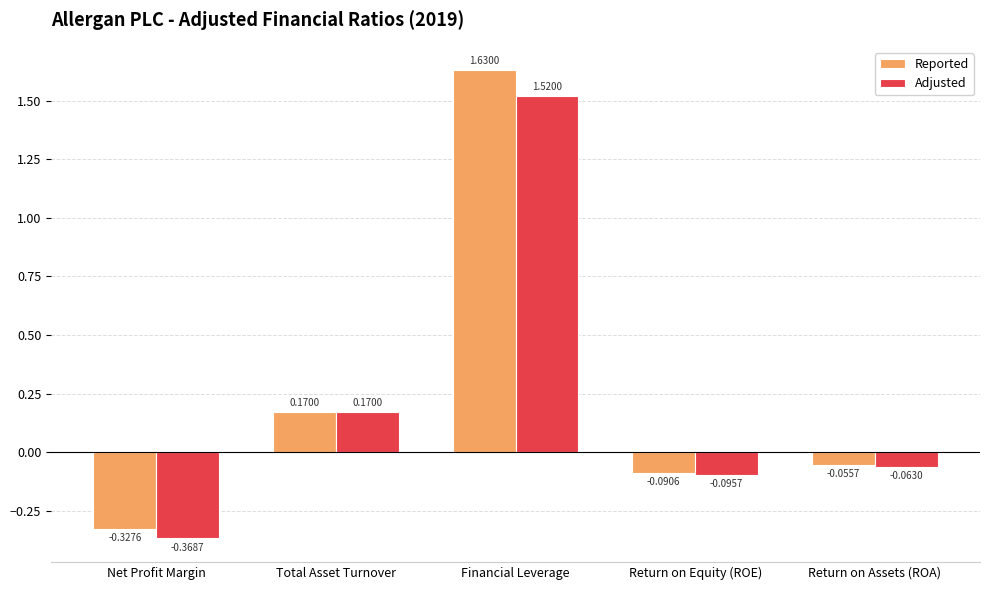

How many bars are there in total?

10